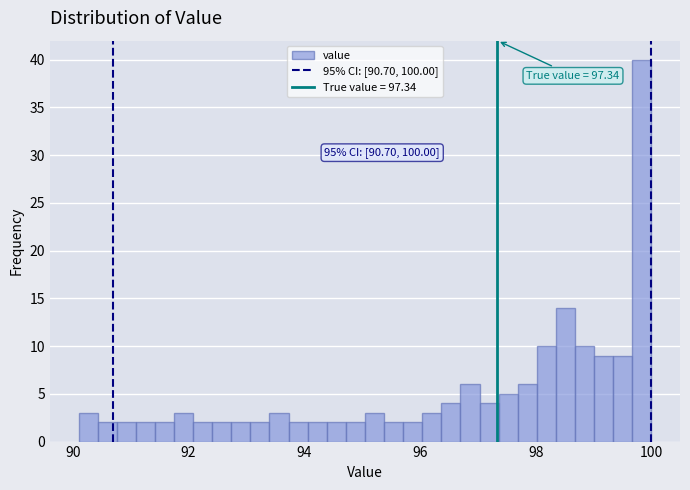

Read against the x-axis, roughly where is the centre of the tallest bar?

99.8